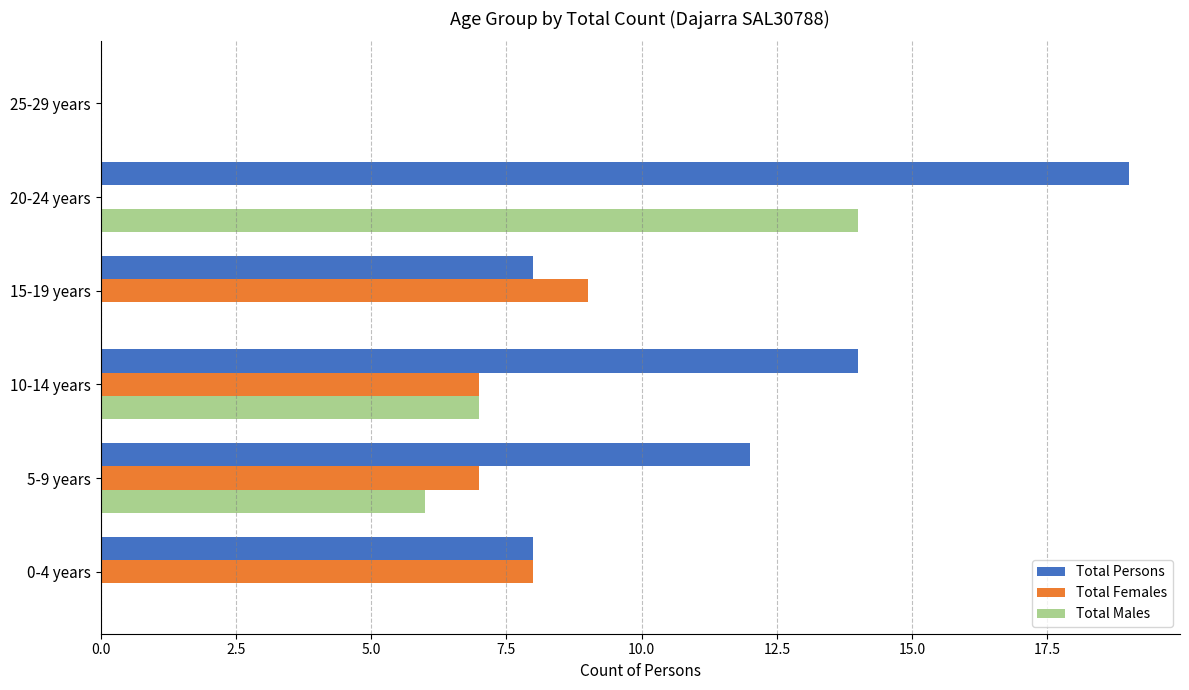

Where is Total Males nearest to the value 7?

10-14 years